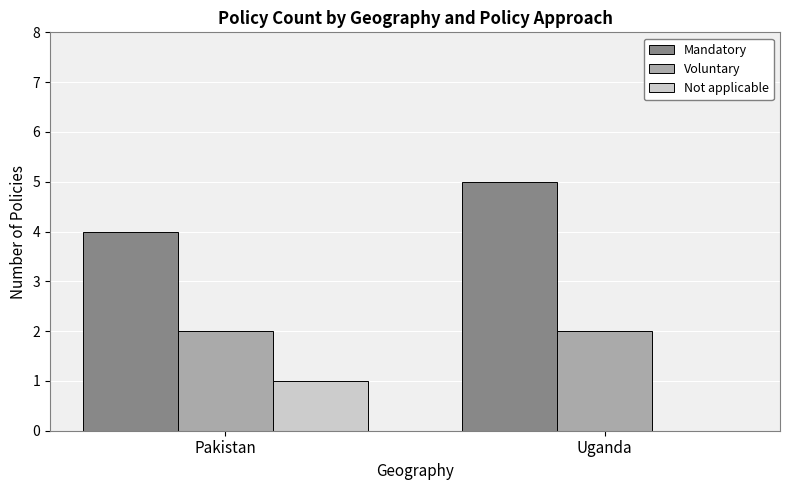

What is the maximum value shown in the chart?

5